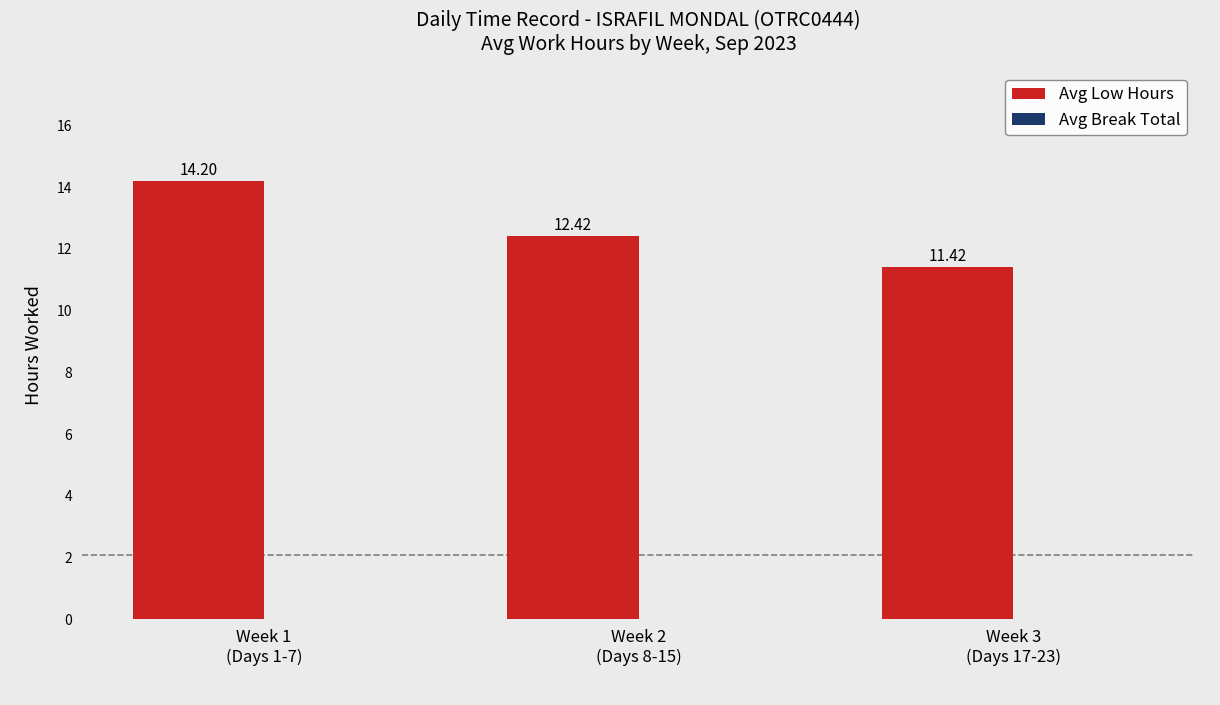

What is the sum of all values?

38.0